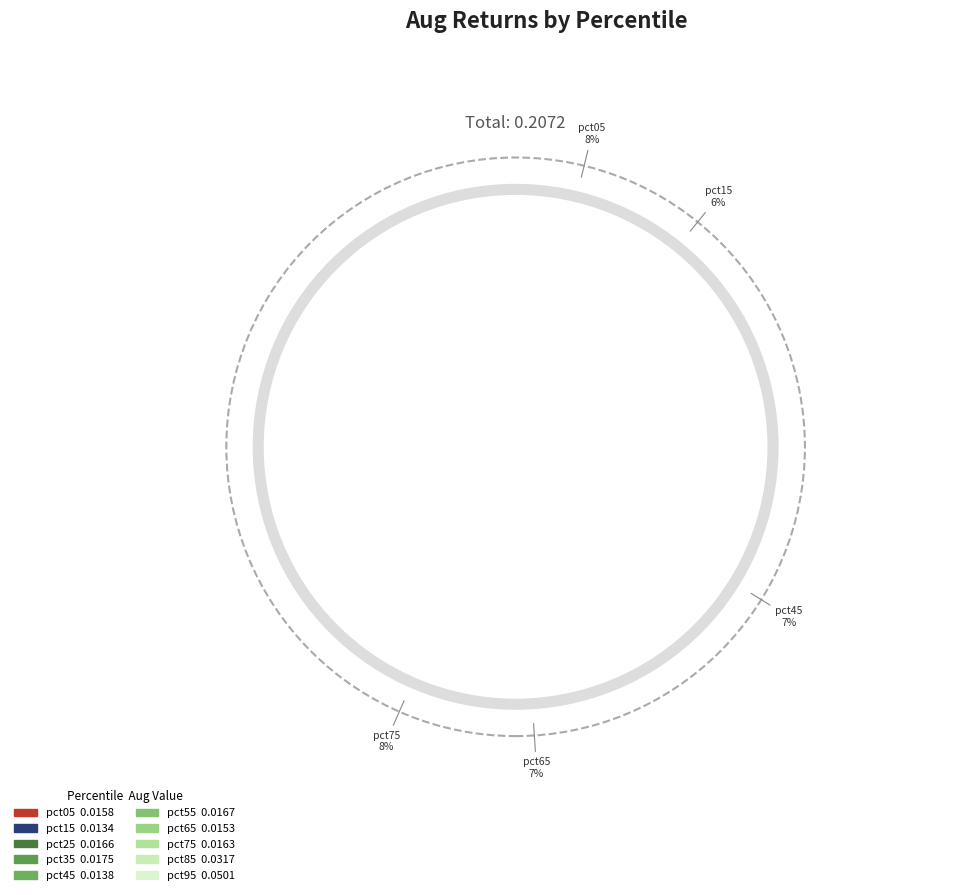

To the nearest percent, what percentage of the pie is pct25?

8%